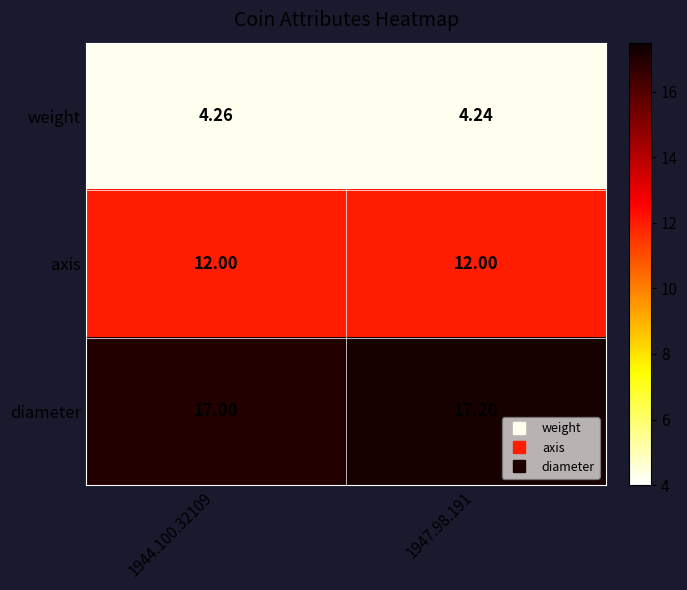

What is the maximum value shown in the chart?

17.2